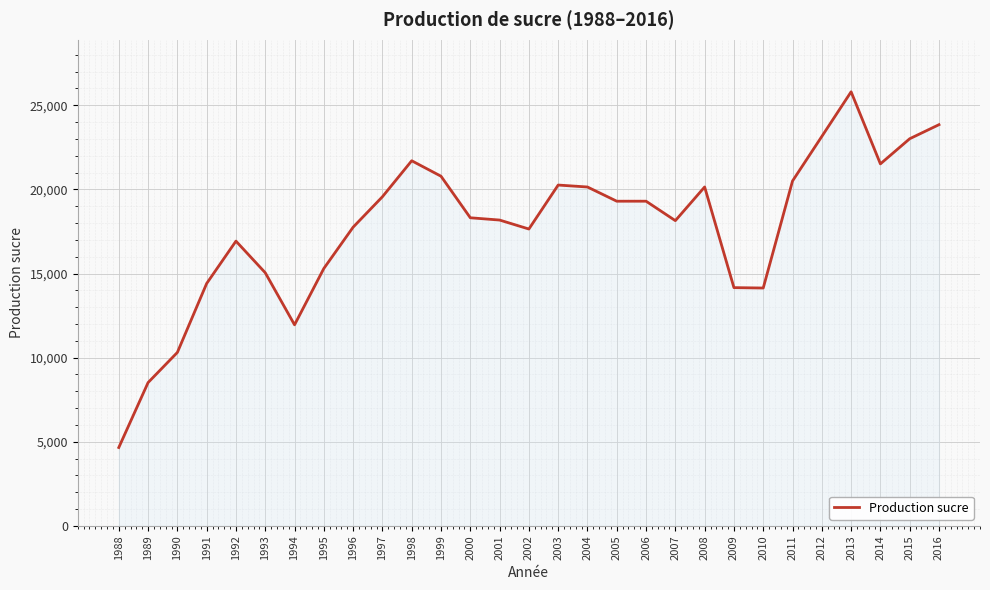

What is the minimum value shown in the chart?

4657